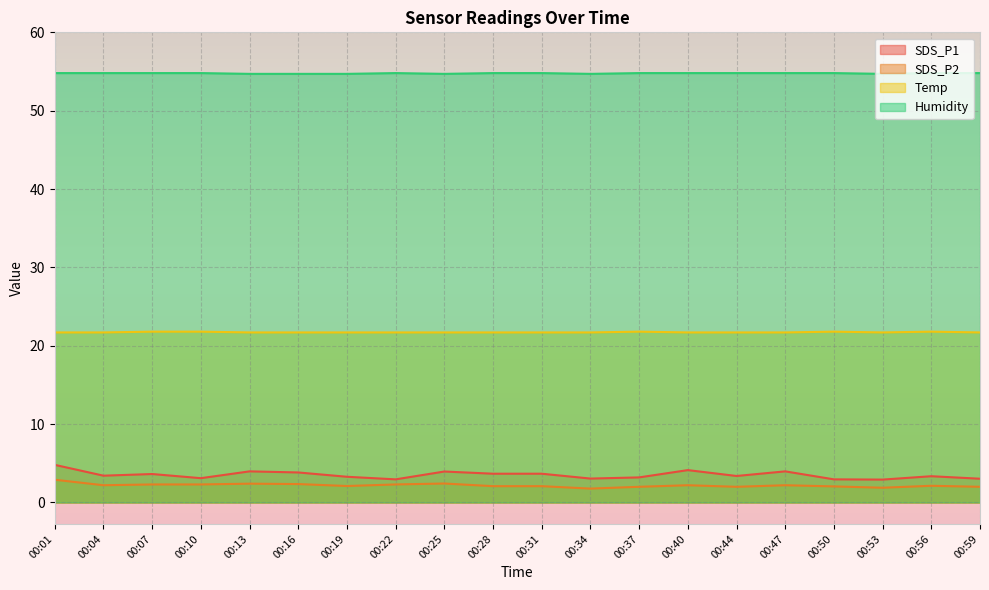

Is the value of SDS_P2 at 00:31 greater than the value of Temp at 00:25?

No